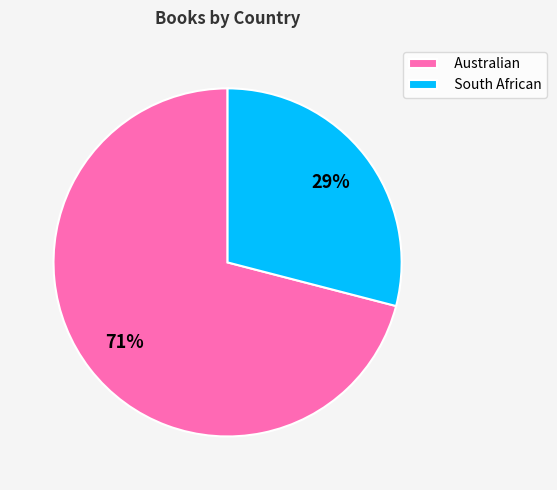

To the nearest percent, what is the difference between the South African and Australian slice percentages?

42%